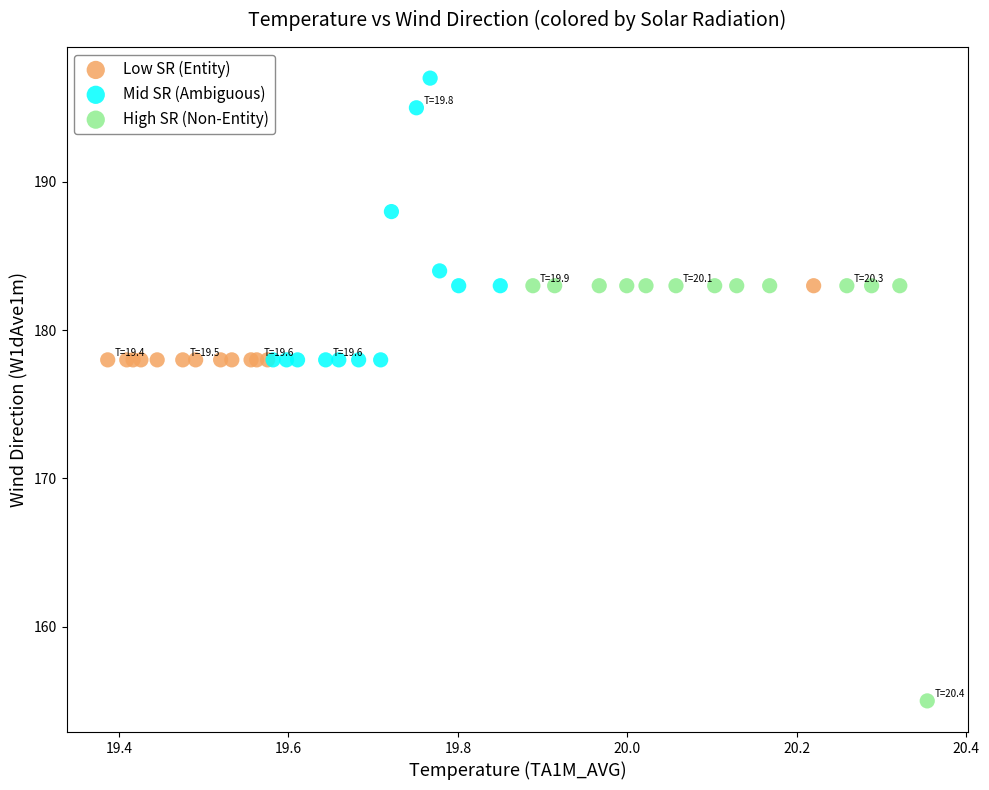

Which series has the widest spread of Y values?

High SR (Non-Entity)